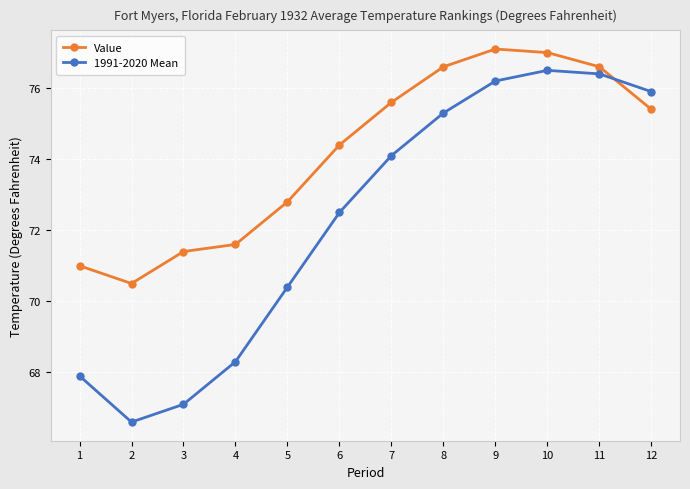

At how many categories does at least one series exceed 72?

8